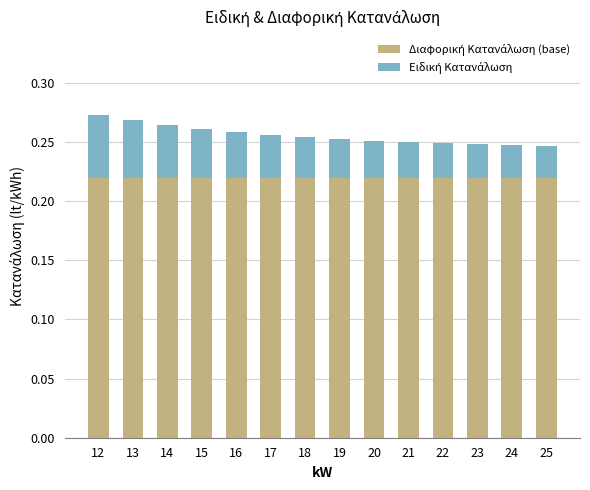

Are the bars horizontal?

No